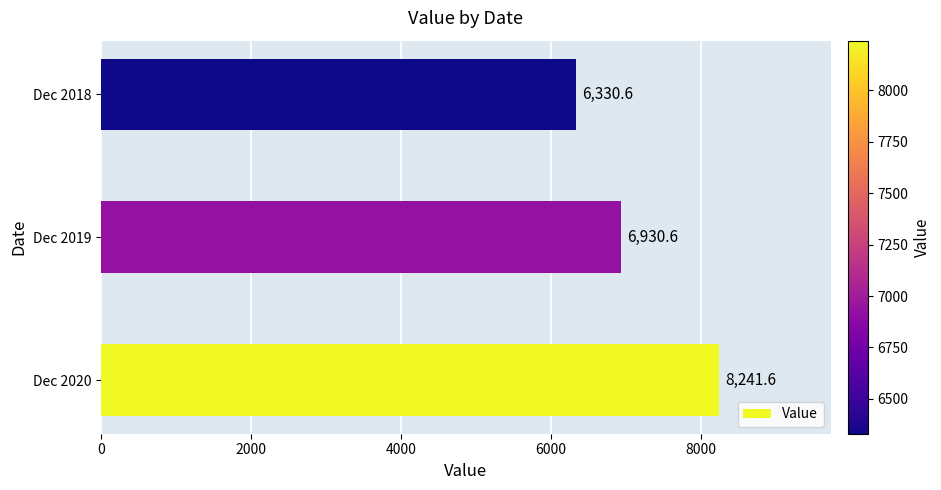

List the labels in order of value, smallest first.

Dec 2018, Dec 2019, Dec 2020